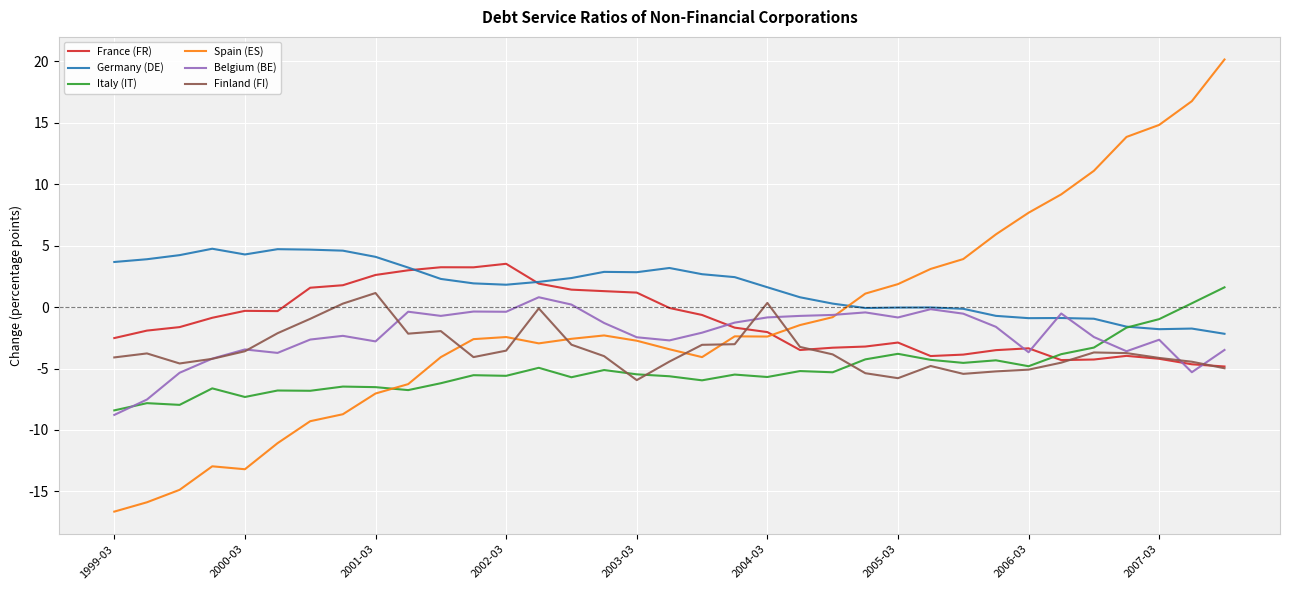

Which series has the largest range (max minus min)?

Spain (ES)